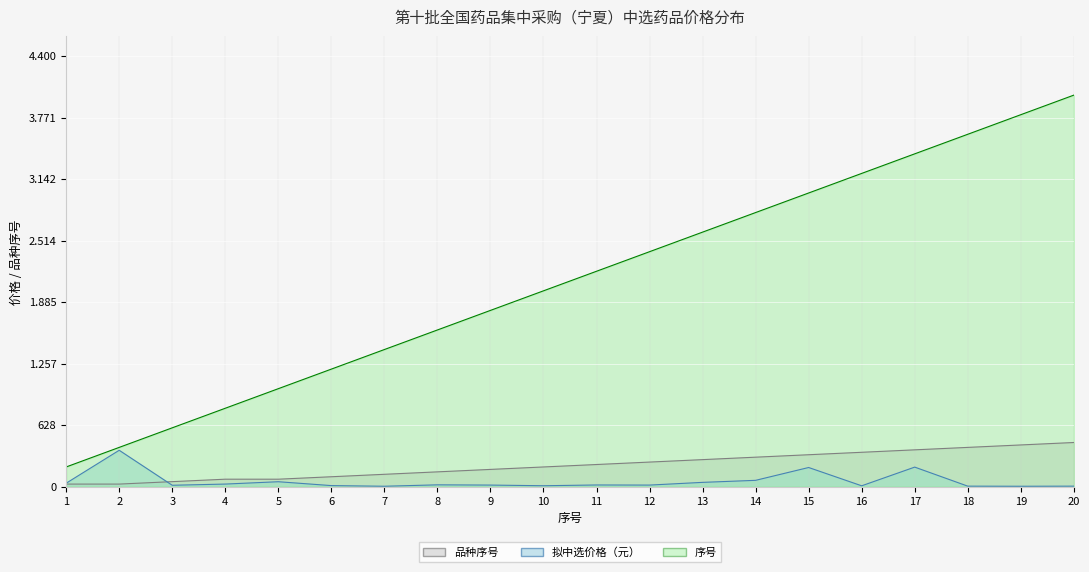

Between which two adjacent categories do 品种序号 and 拟中选价格（元） first intersect?

2 and 3